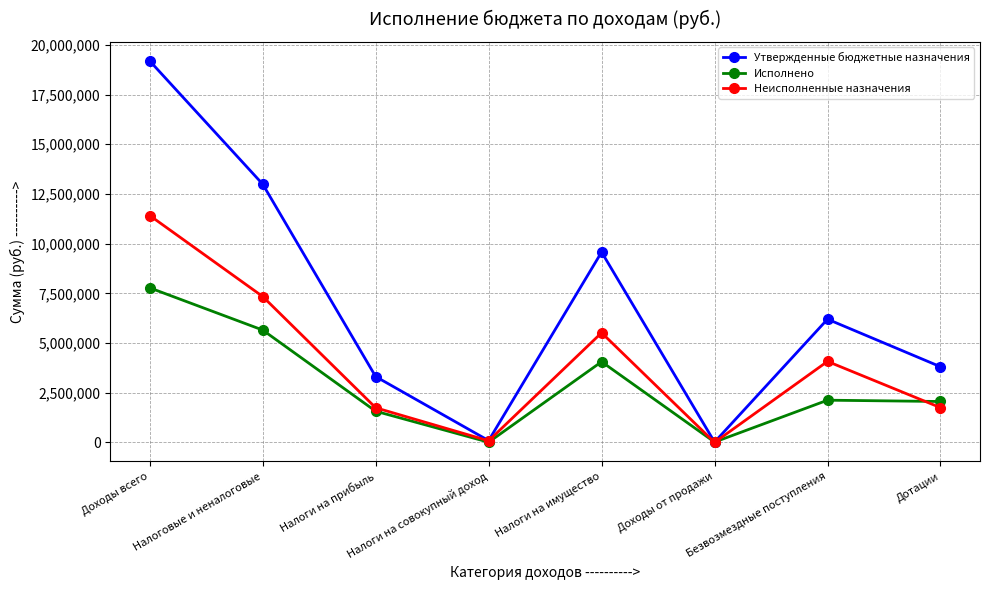

How many data points does each series have?

8